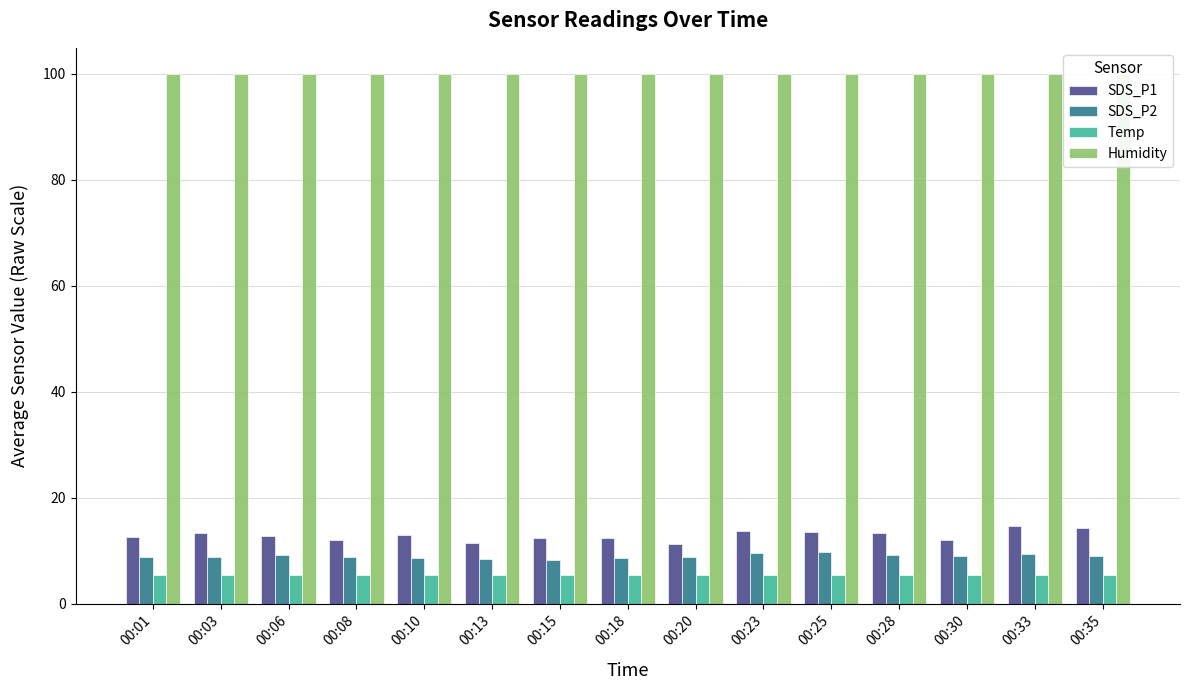

At which category does the chart reach its peak across all series?

00:01